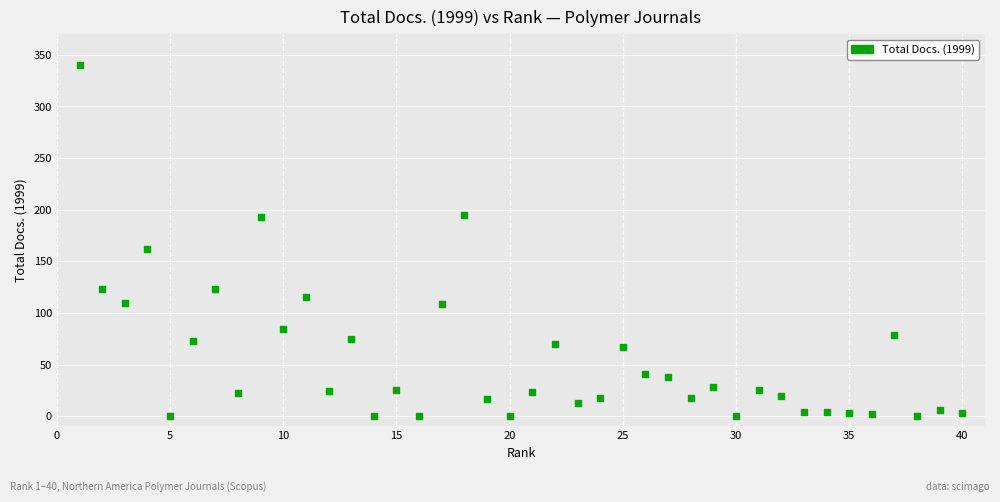

What Y value in the scatter plot is closest to 170?

162